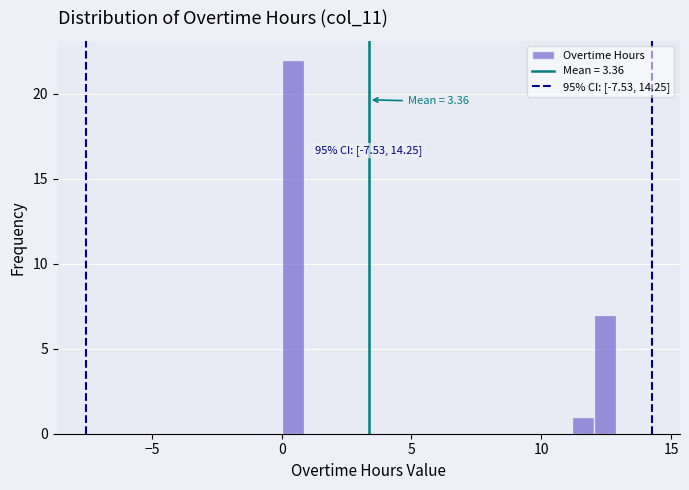

Around what value on the x-axis is the tallest bar? Give the approximate position of its centre, as read against the axis.

0.5